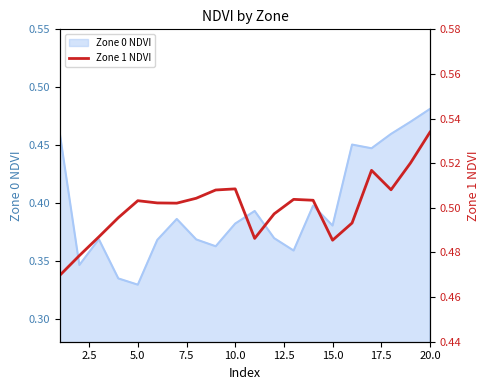

At which label does Zone 0 NDVI reach its minimum?

5.0